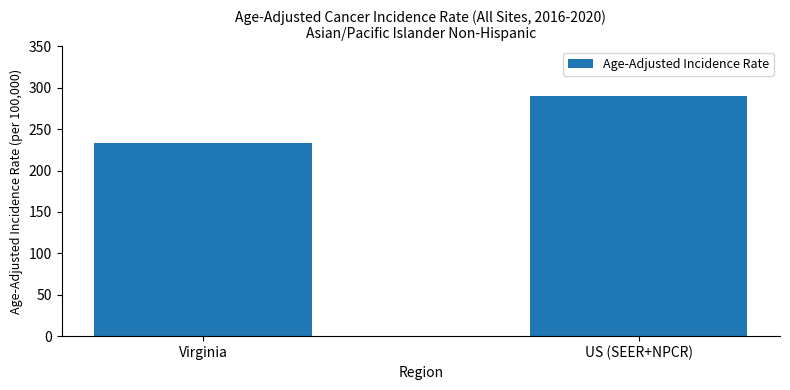

What is the value of the 2nd bar from the left?

290.3